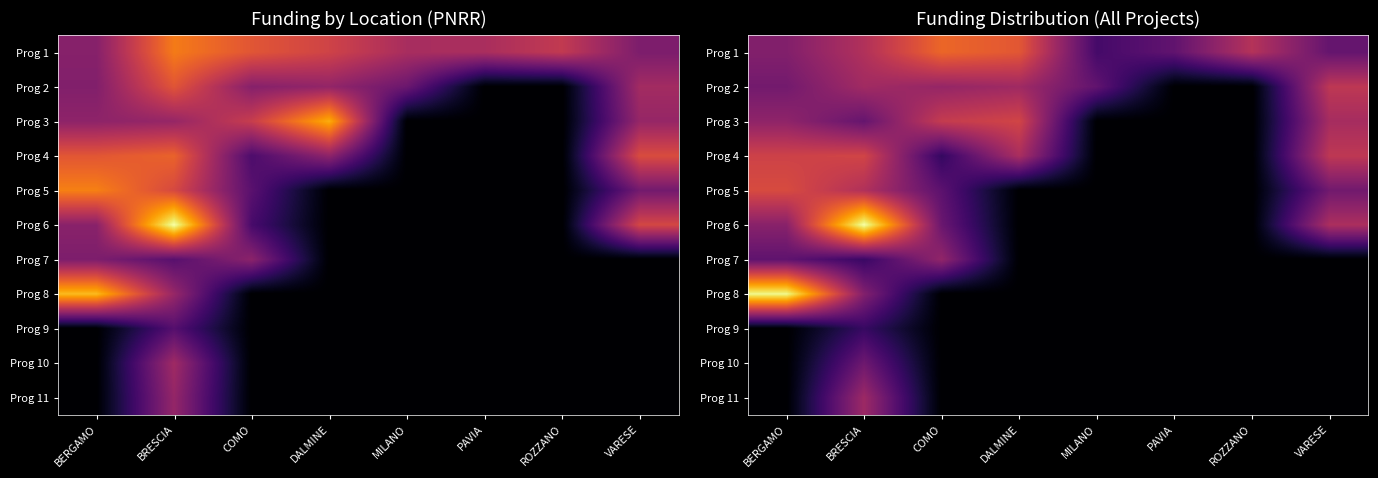

How many values in the Prog 5 series are below 35100?

4